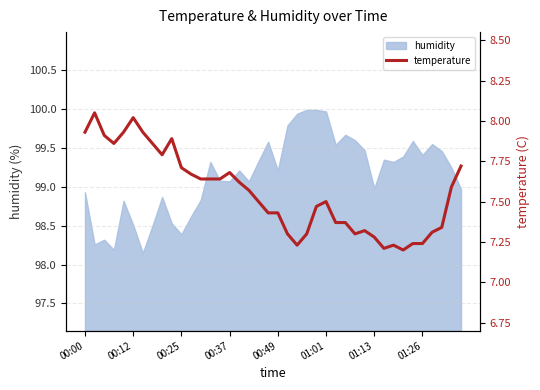

Reading left to right, what are all the values shown in this chart?

7.9	8.1	7.9	7.9	7.9	8.0	7.9	7.9	7.8	7.9	7.7	7.7	7.6	7.6	7.6	7.7	7.6	7.6	7.5	7.4	7.4	7.3	7.2	7.3	7.5	7.5	7.4	7.4	7.3	7.3	7.3	7.2	7.2	7.2	7.2	7.2	7.3	7.3	7.6	7.7